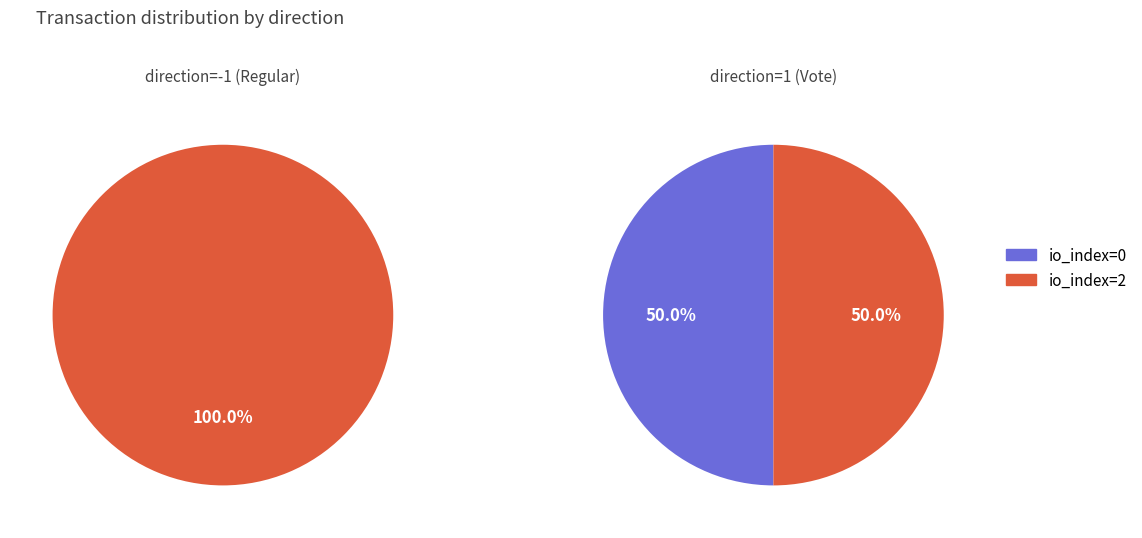

Between io_index=0 and io_index=2, which series saw the biggest shift?

Regular